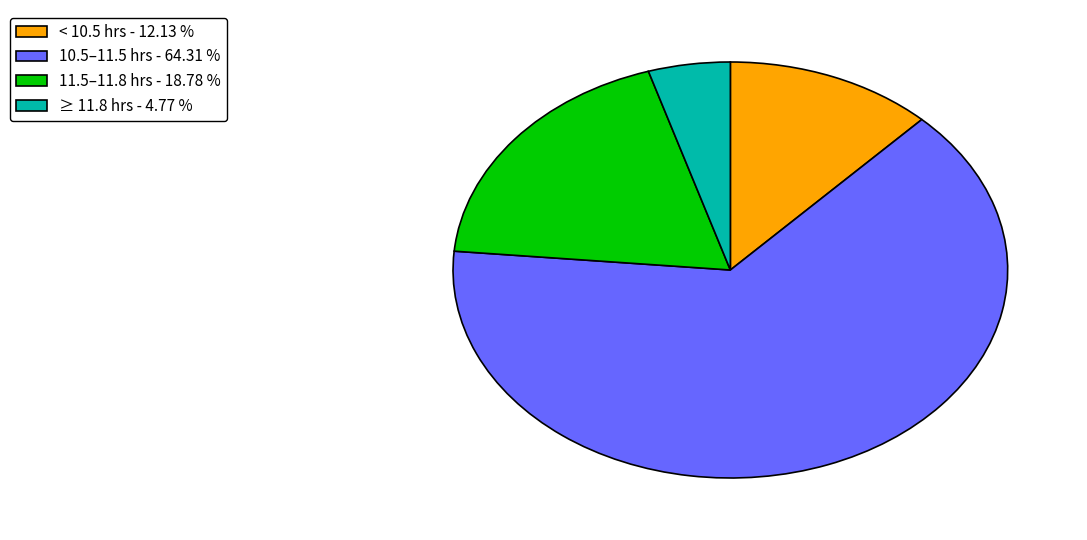

Which category has the biggest portion of the pie?

10.5–11.5 hrs - 64.31 %